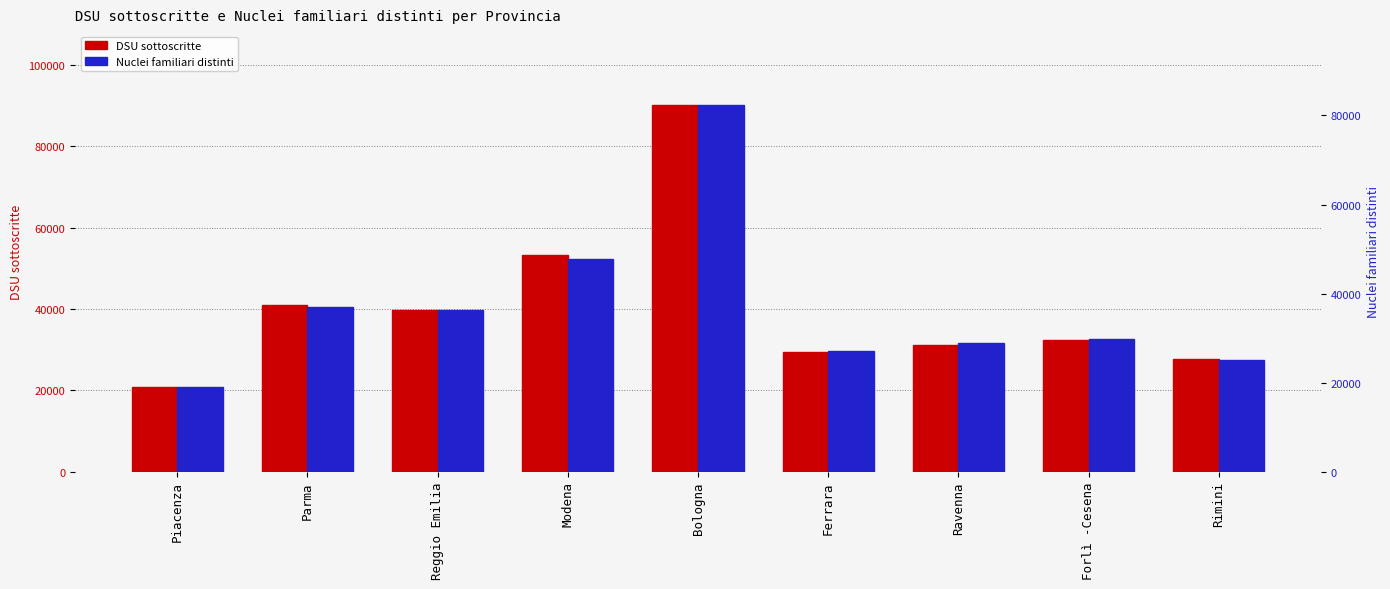

At Forlì -Cesena, list the series in order from smallest to largest.

Nuclei familiari distinti, DSU sottoscritte